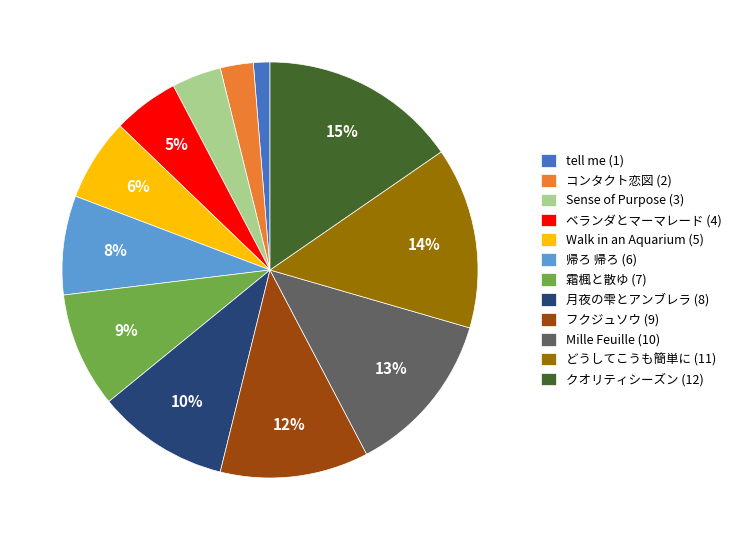

To the nearest percent, what is the difference between the largest and smallest slice percentages?

14%